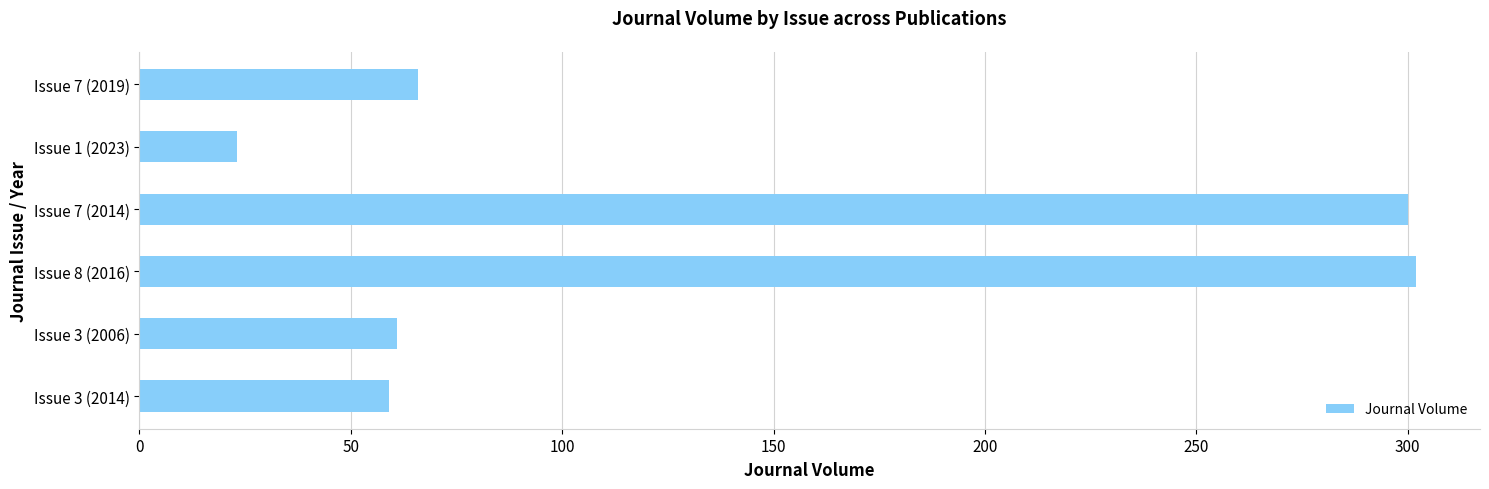

What is the ratio of the value at Issue 3 (2006) to the value at Issue 1 (2023)?

2.7